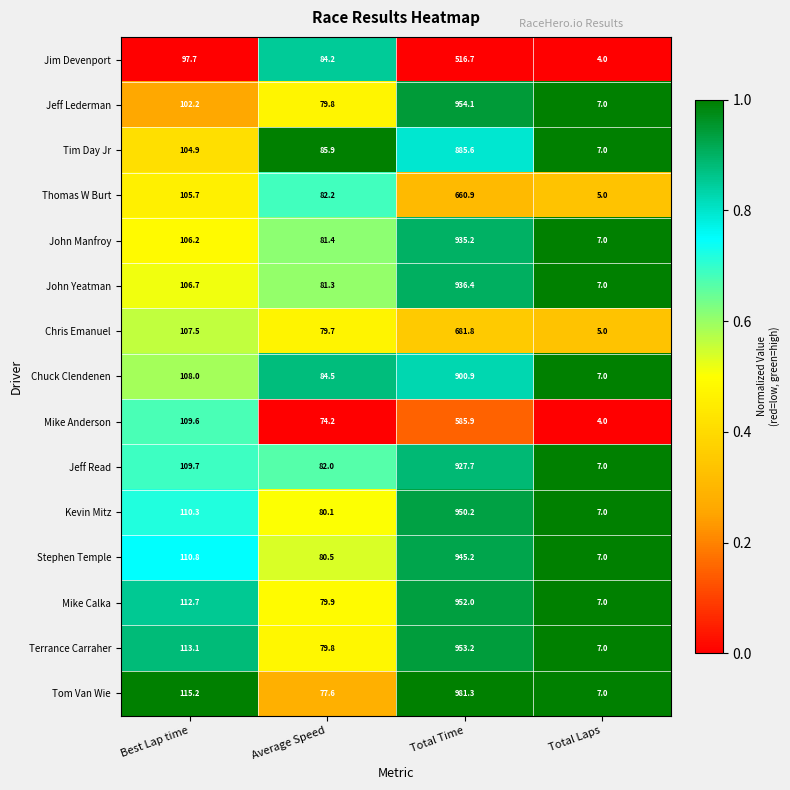

The value of Tim Day Jr at Total Laps is 10.1. True or false?

False